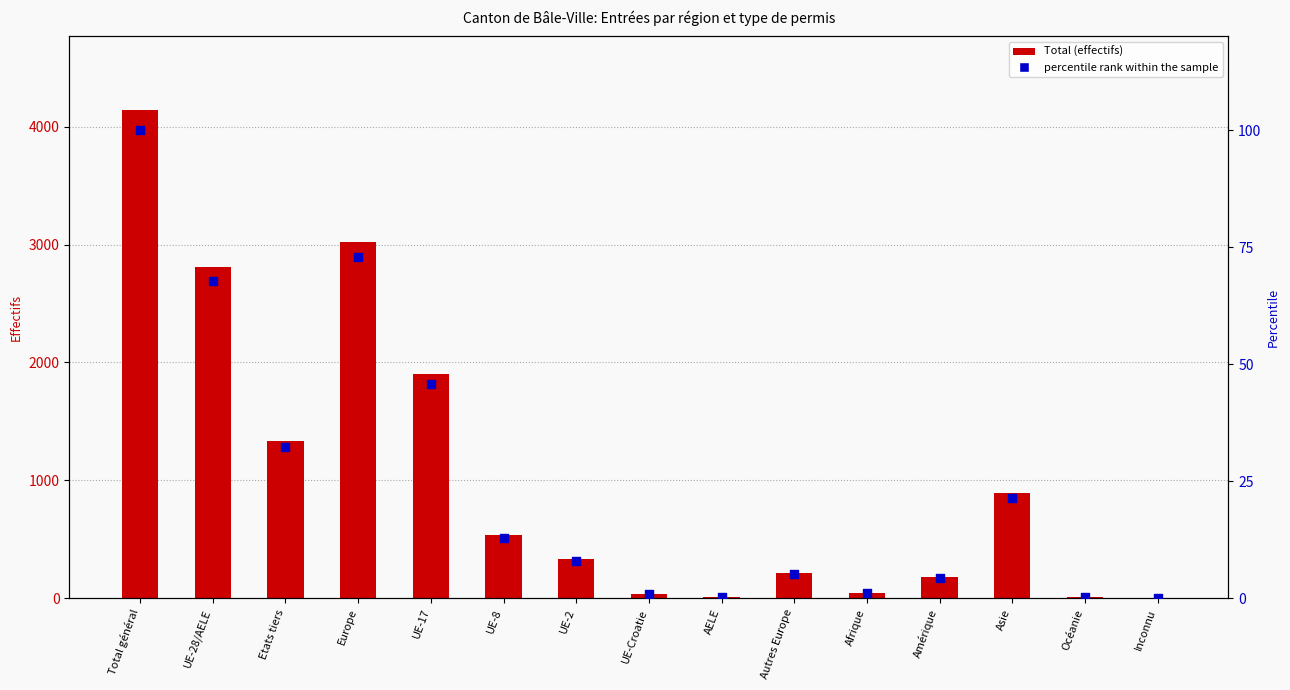

What is the total value across all series at Afrique?

45.1